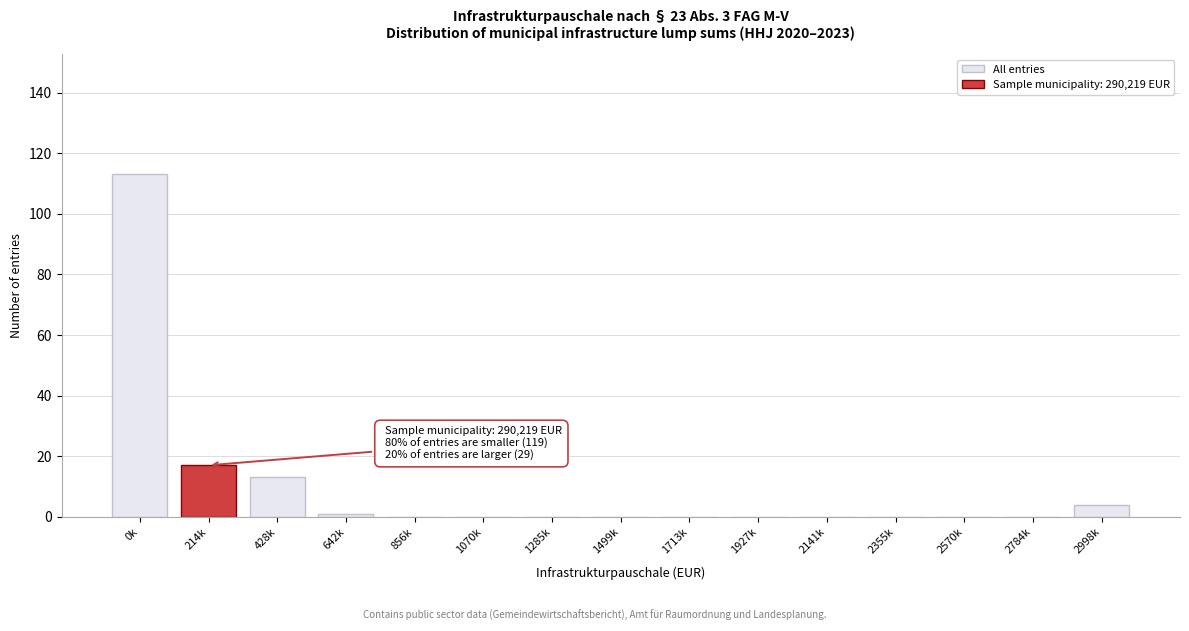

Reading left to right, extract all data points from this chart.

0k=113	214k=17	428k=13	642k=1	856k=0	1070k=0	1285k=0	1499k=0	1713k=0	1927k=0	2141k=0	2355k=0	2570k=0	2784k=0	2998k=4